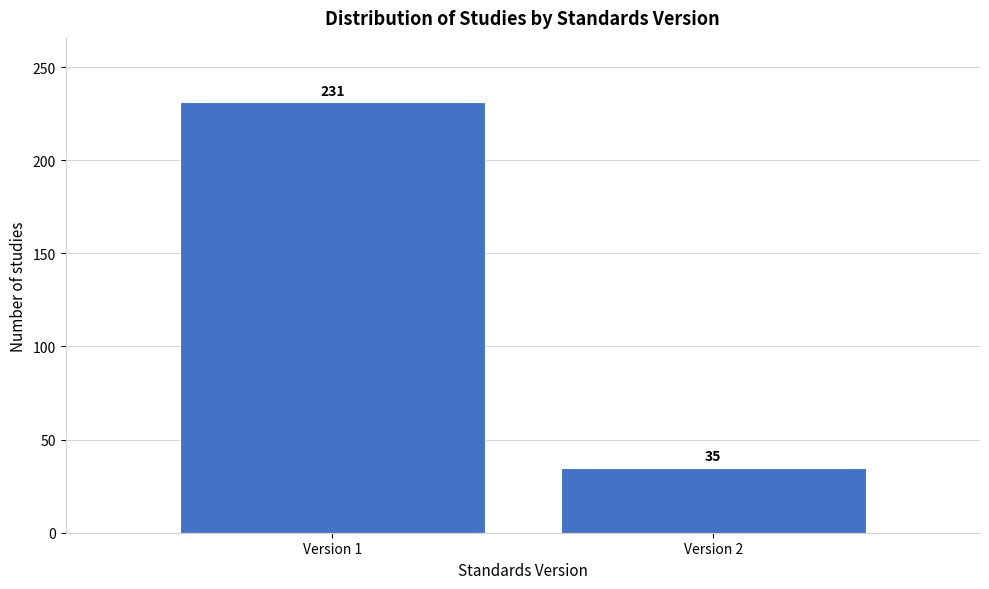

Reading right to left, what are all the values shown in this chart?

35	231